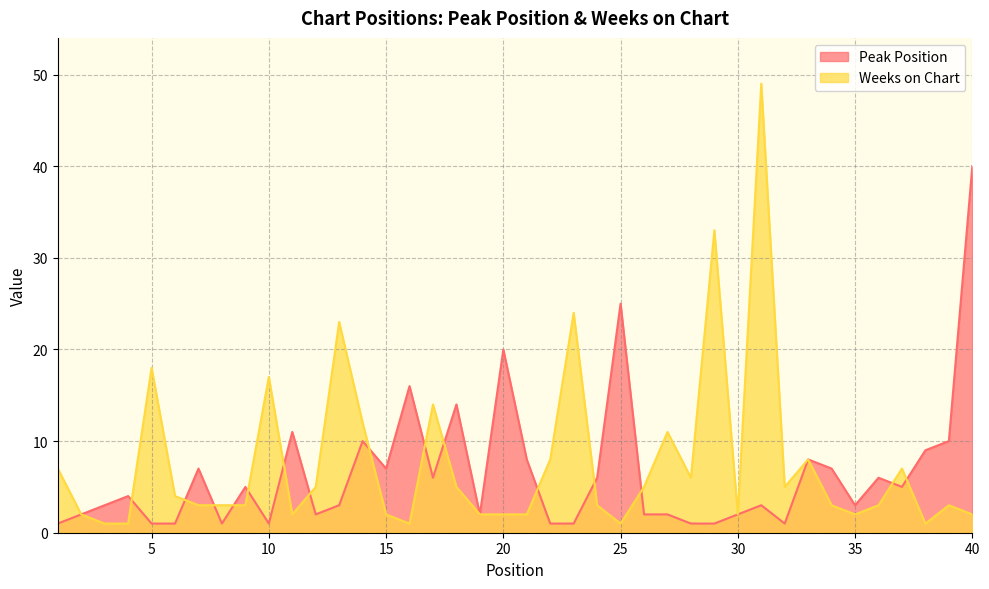

Where is the first local minimum for Peak Position?

8